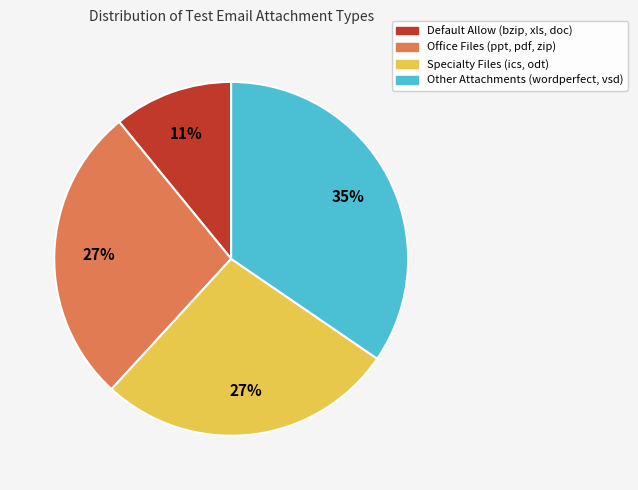

Does any single category account for the majority?

No